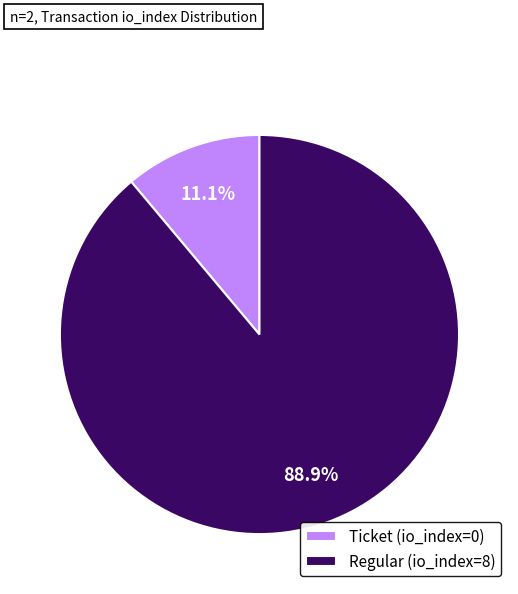

Combined, what portion of the pie is Regular (io_index=8) and Ticket (io_index=0)?

100.0%